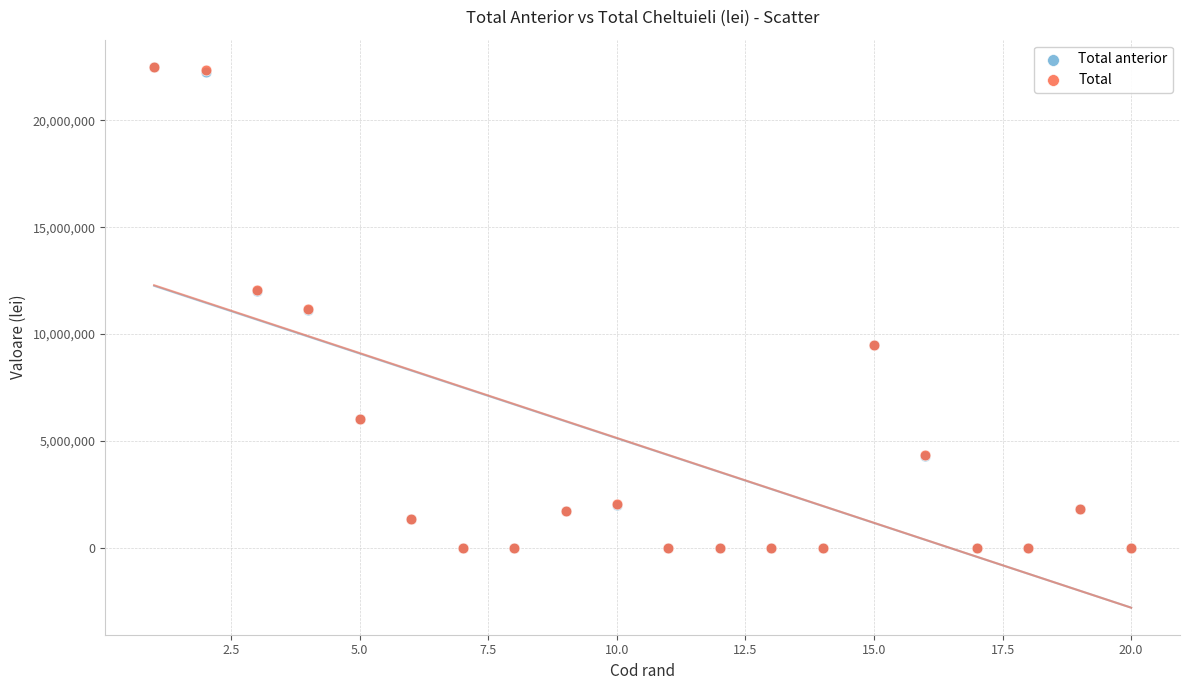

What are all the series names shown in the legend?

Total anterior, Total